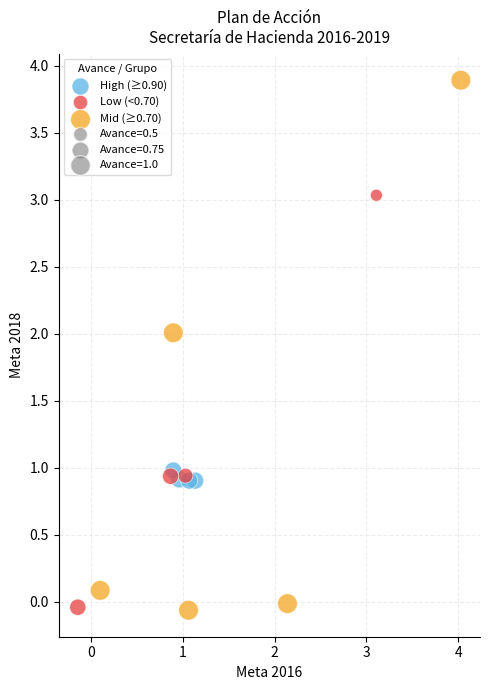

Which series has the largest Y range (max minus min)?

Mid (≥0.70)